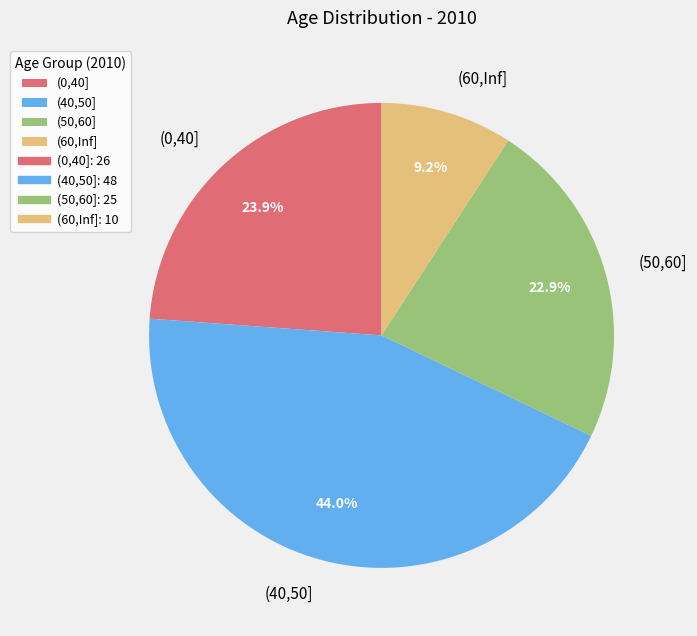

What is the ratio of the value at (0,40] to the value at (50,60]?

1.0